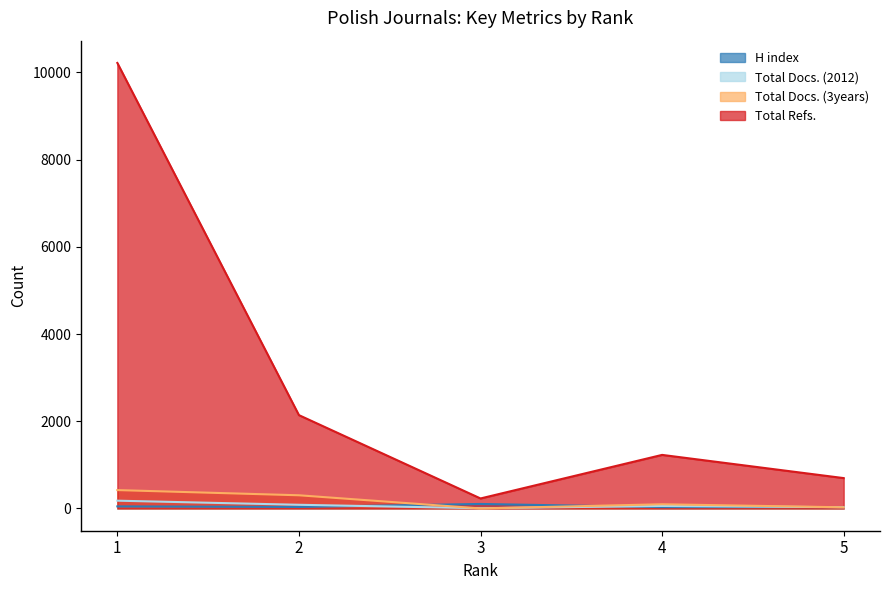

Reading left to right, what are all the values shown in this chart?

H index: 1=47	2=34	3=103	4=30	5=32
Total Docs. (2012): 1=178	2=84	3=5	4=57	5=28
Total Docs. (3years): 1=421	2=302	3=0	4=96	5=26
Total Refs.: 1=10217	2=2140	3=229	4=1228	5=696